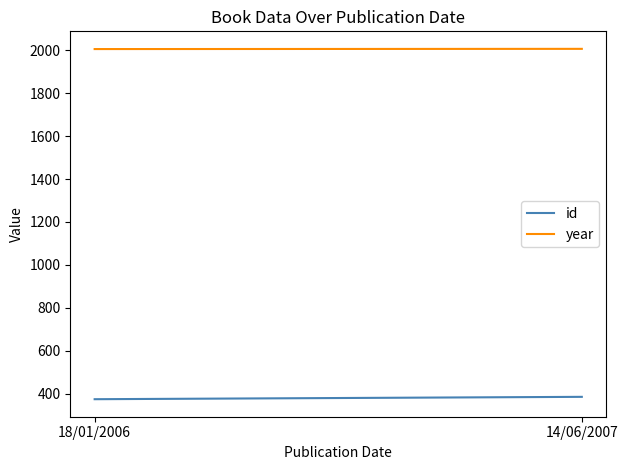

Does the chart have visible grid lines?

No